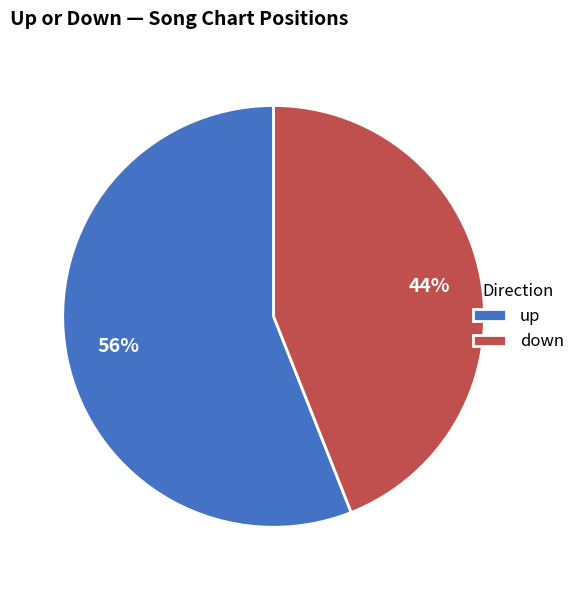

Is there a majority slice in this chart?

Yes